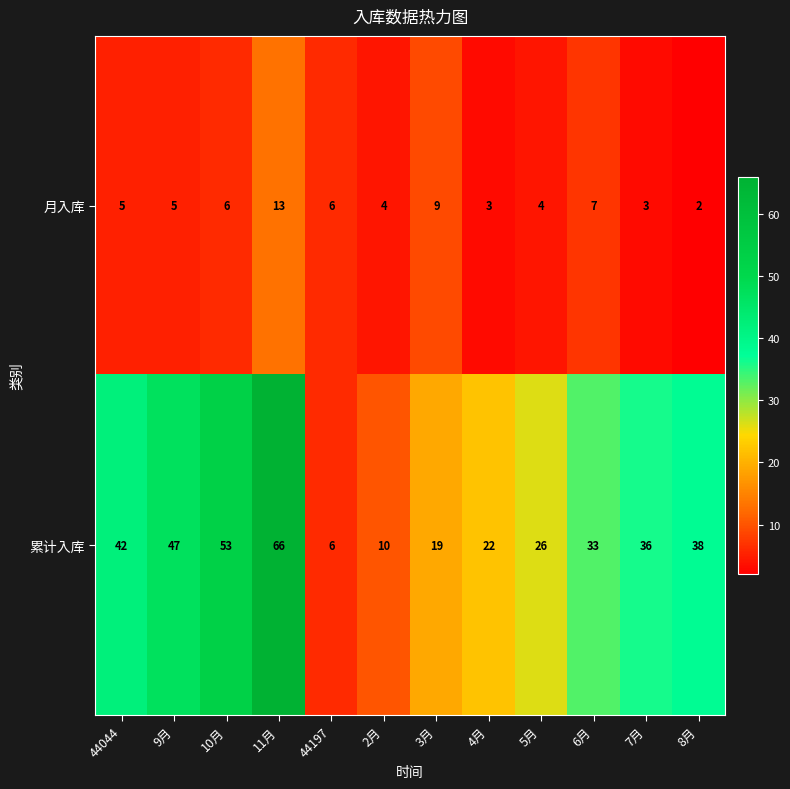

At which label is 月入库 closest to 7?

6月